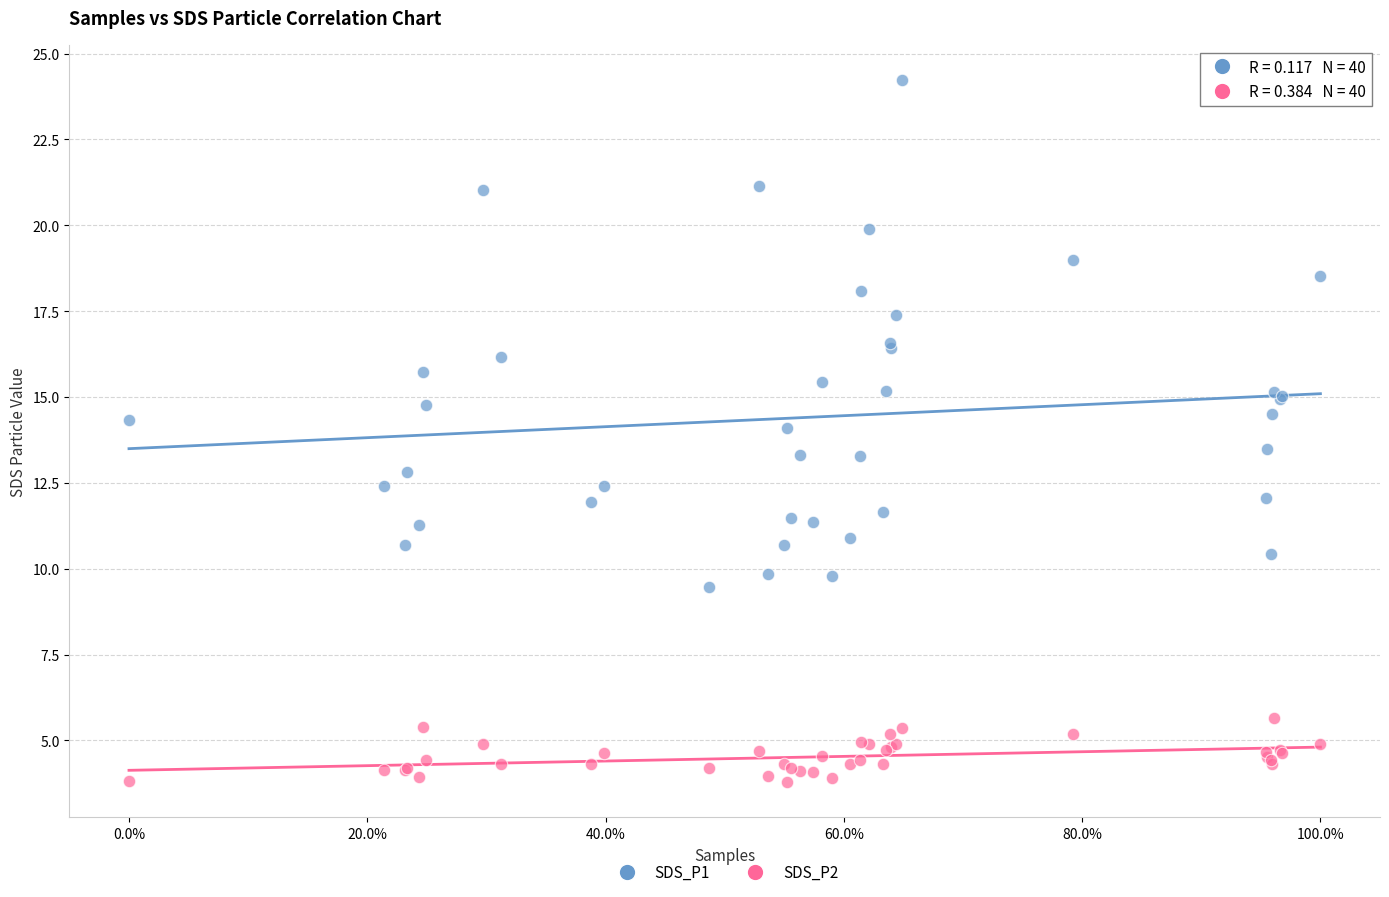

Which series contains the highest Y value?

SDS_P1